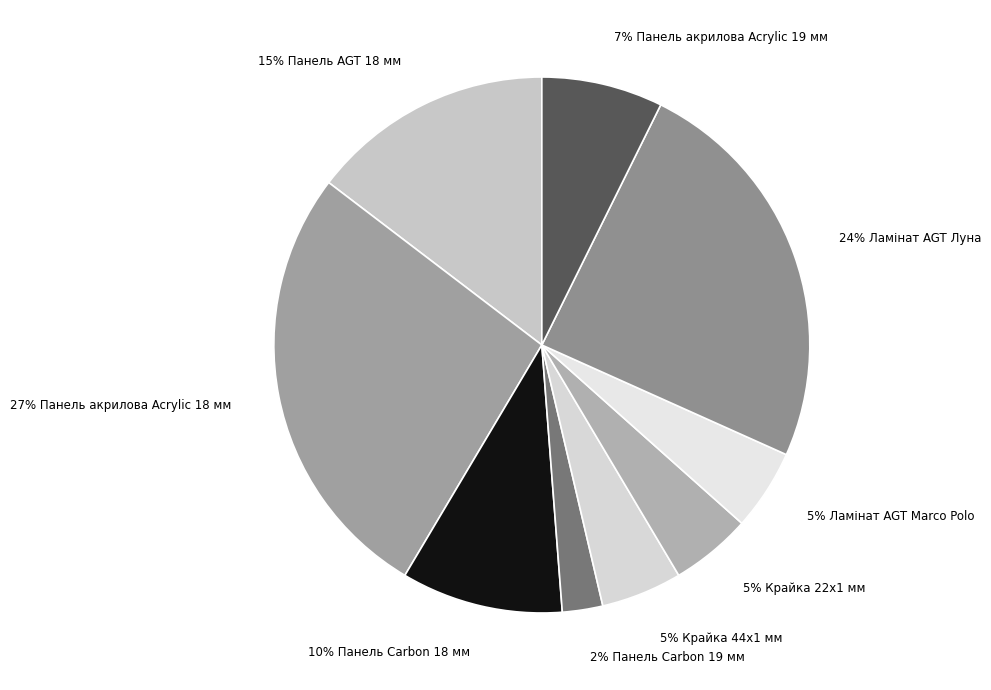

To the nearest percent, what portion does 10% Панель Carbon 18 мм represent?

10%